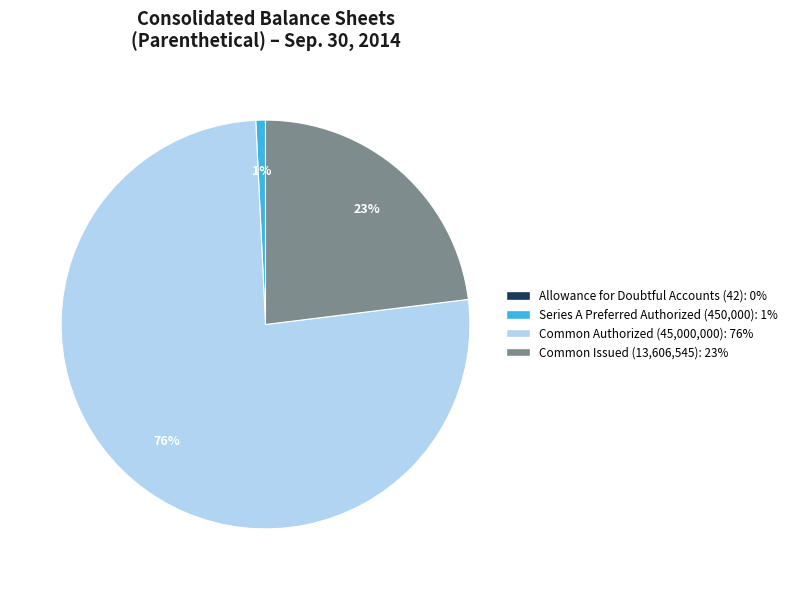

Does any single category account for the majority?

Yes